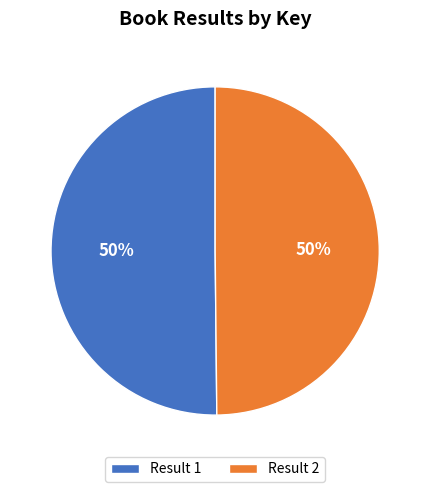

What is the ratio of the value at Result 2 to the value at Result 1?

1.0